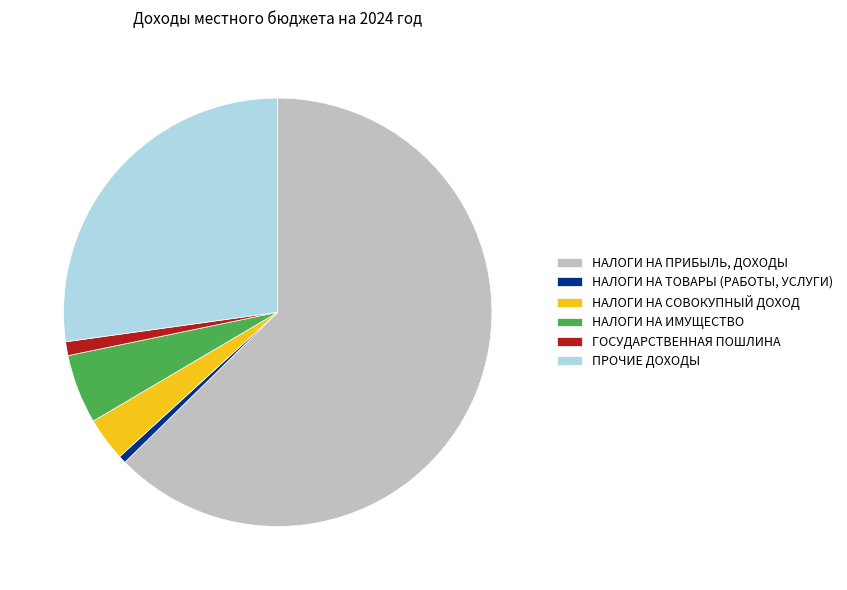

The НАЛОГИ НА ПРИБЫЛЬ, ДОХОДЫ slice represents 63% of the pie. True or false?

True